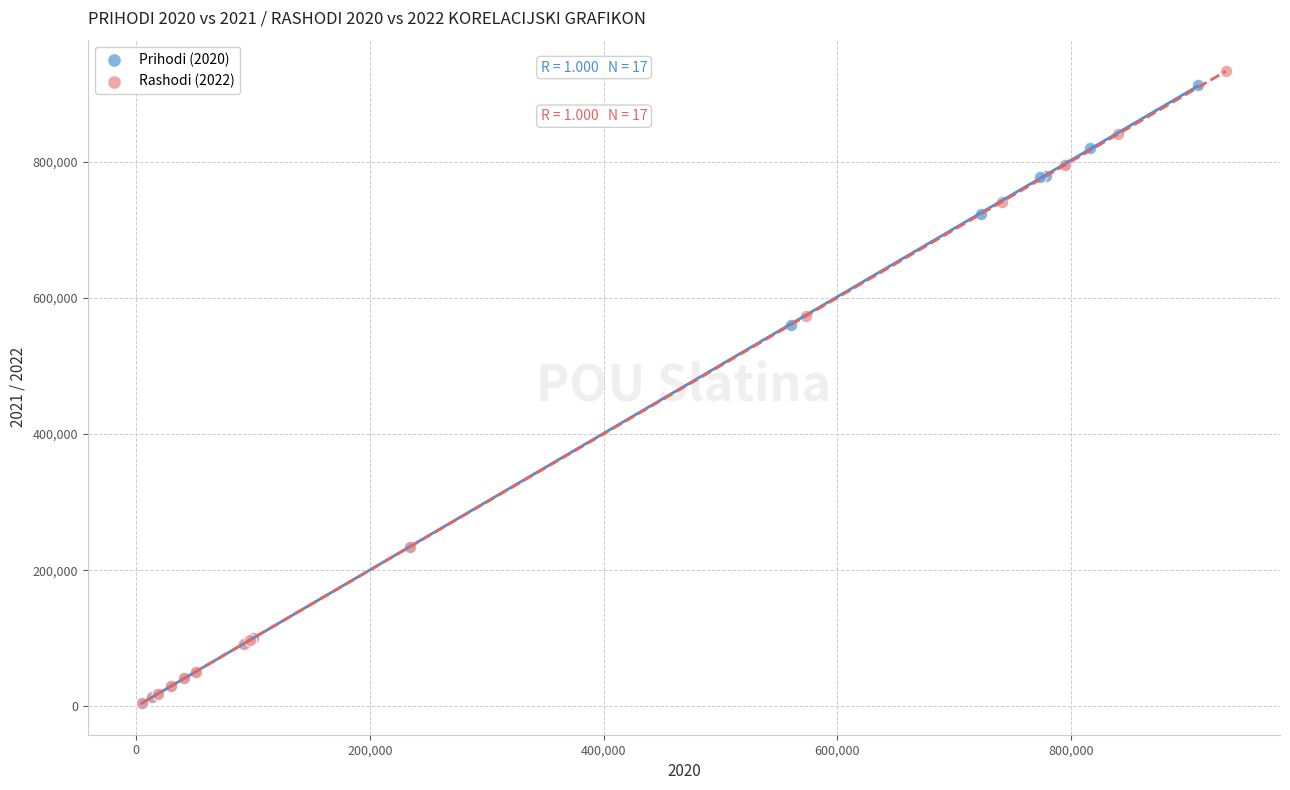

Which series has the widest spread of Y values?

Rashodi (2022)